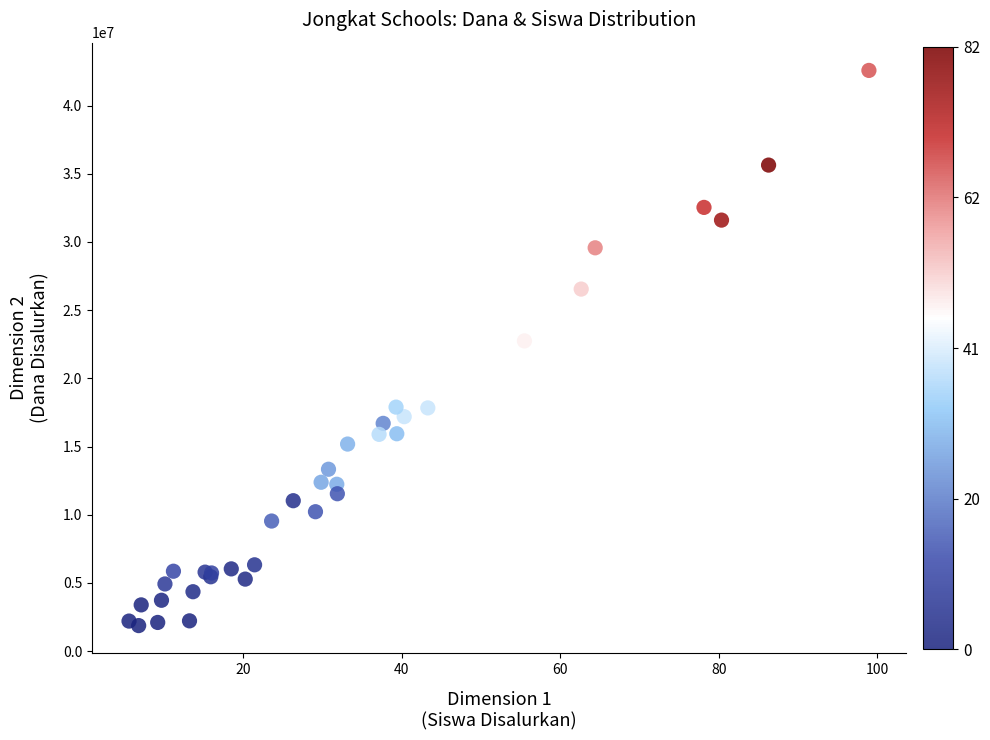

What Y value in the scatter plot is closest to 22226302?

22746923.4